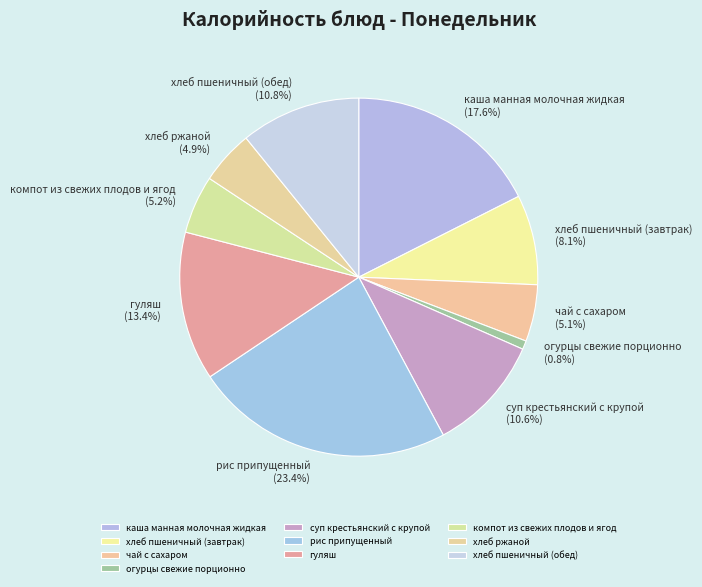

Which category has the biggest portion of the pie?

рис припущенный